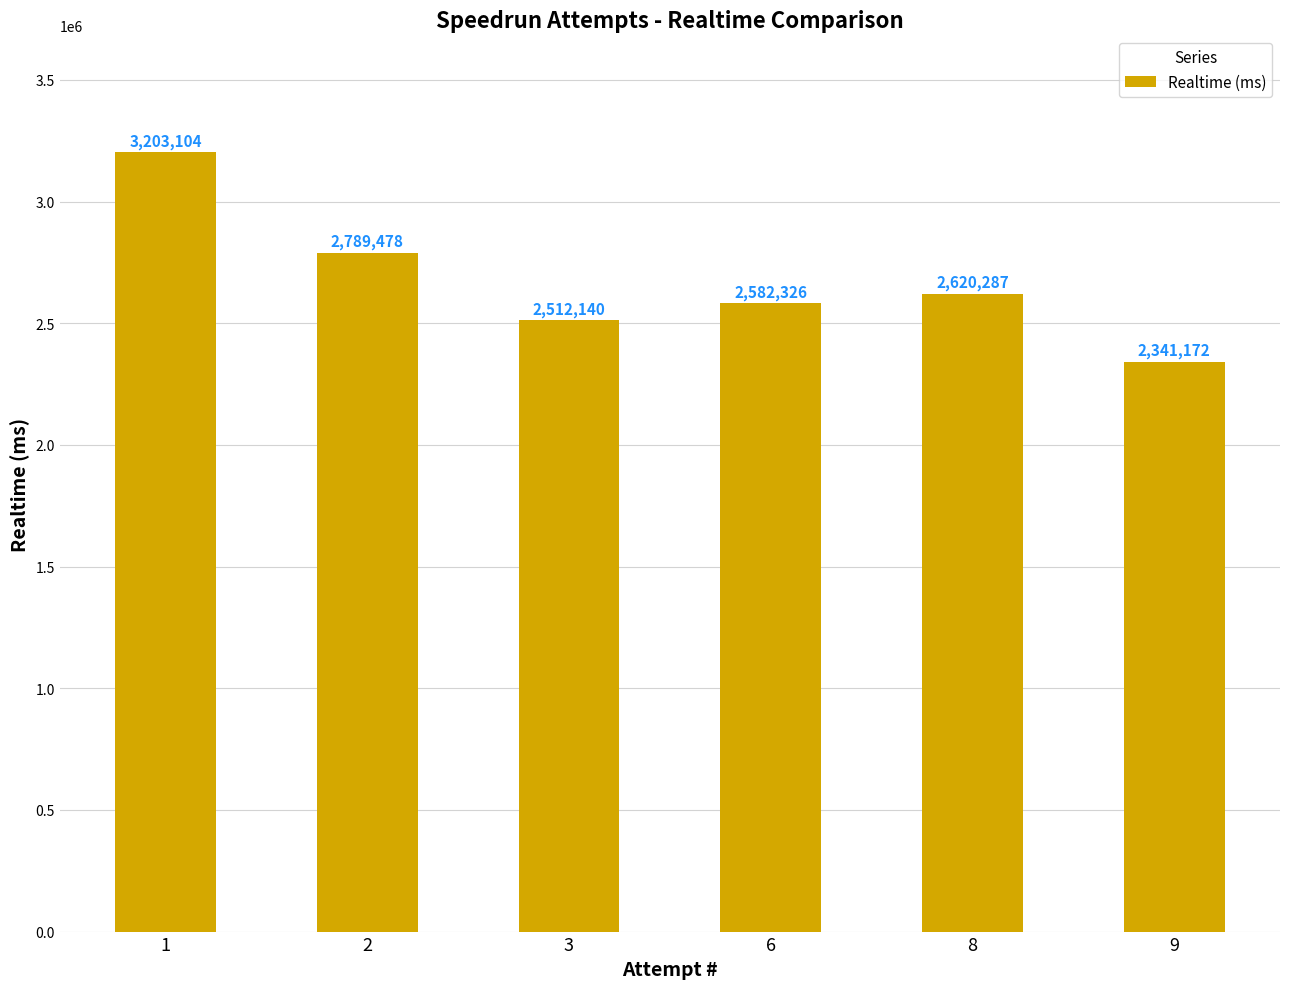

What is the value of the 1st bar from the left?

3203104